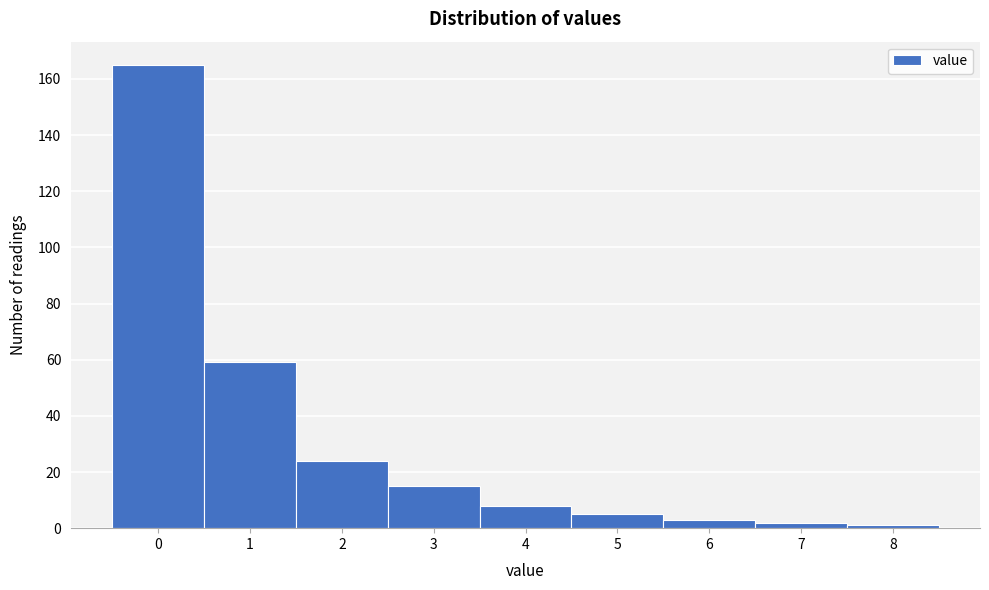

Reading right to left, transcribe all the data shown in this chart.

8=1	7=2	6=3	5=5	4=8	3=15	2=24	1=59	0=165